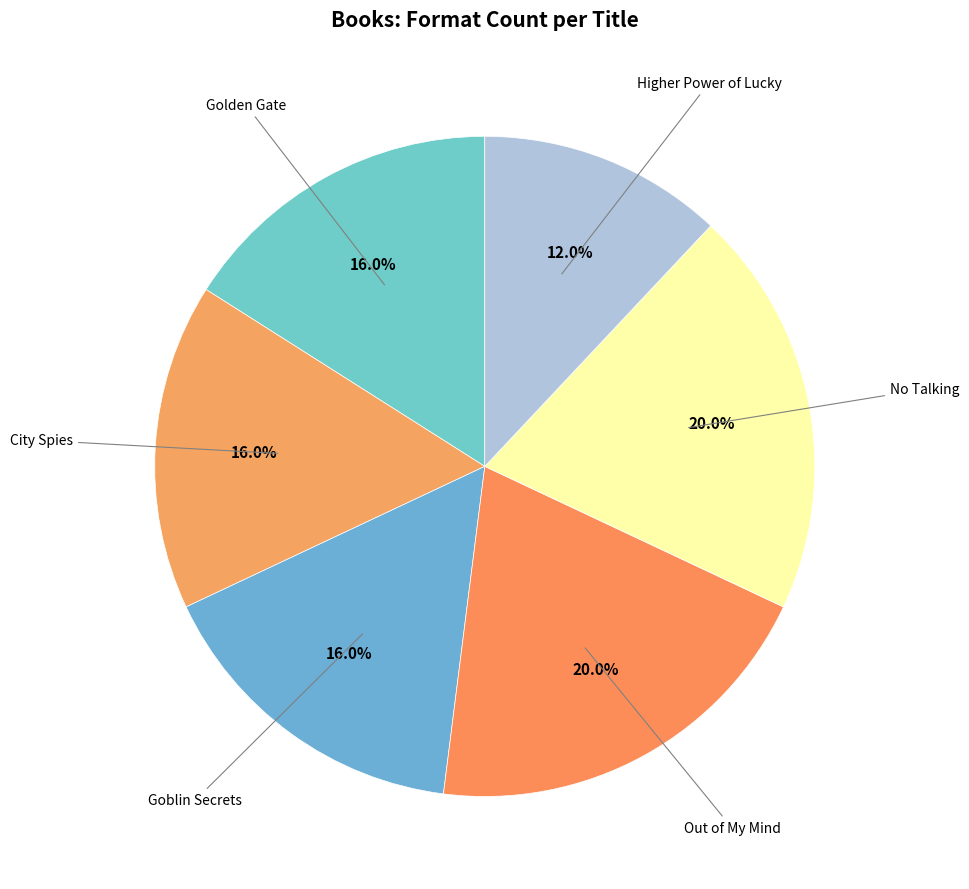

Which slice is the smallest?

Higher Power of Lucky